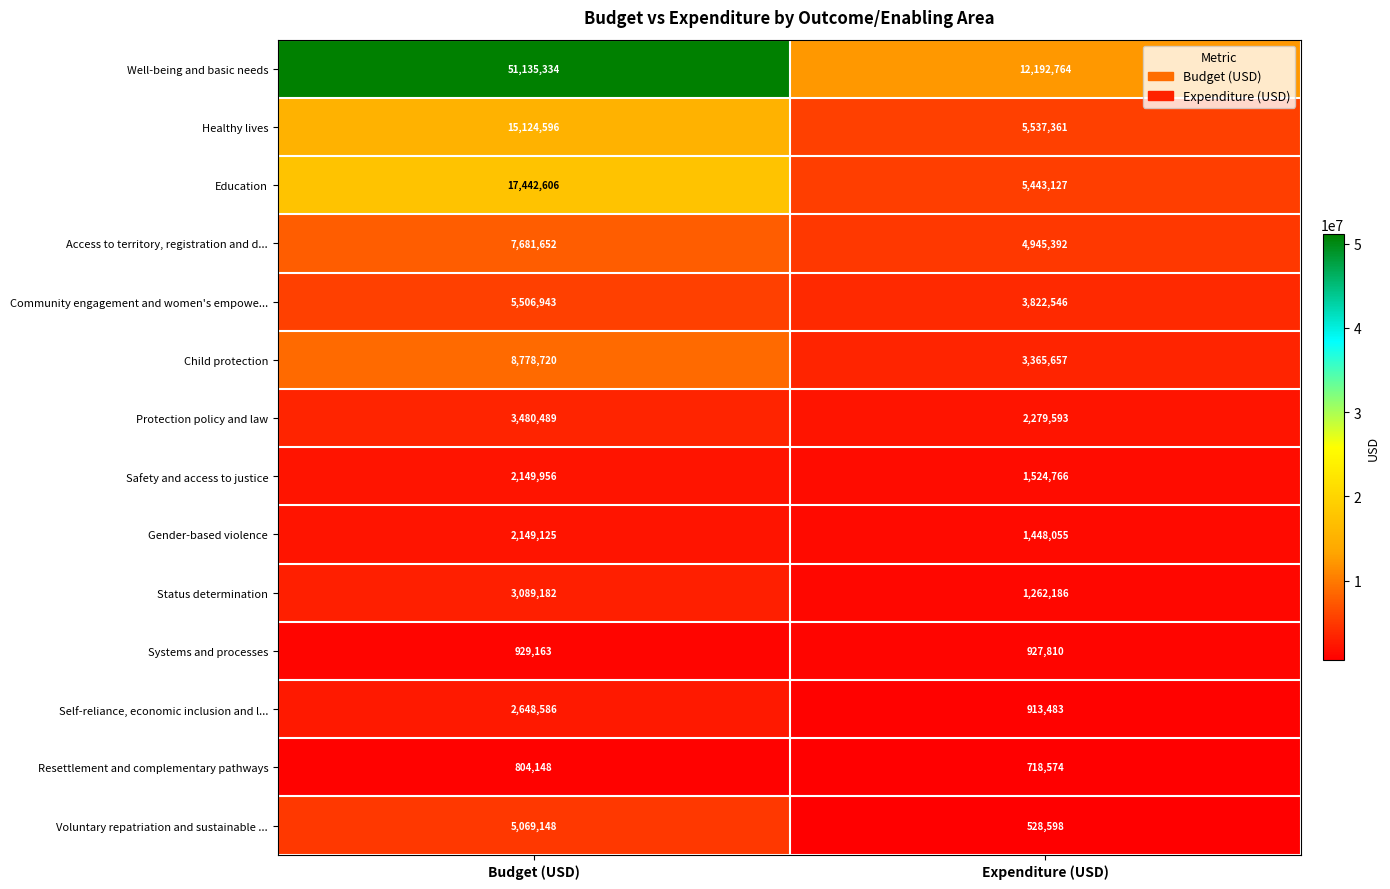

At Expenditure (USD), list the series in order from largest to smallest.

Well-being and basic needs, Healthy lives, Education, Access to territory, registration and d..., Community engagement and women's empowe..., Child protection, Protection policy and law, Safety and access to justice, Gender-based violence, Status determination, Systems and processes, Self-reliance, economic inclusion and l..., Resettlement and complementary pathways, Voluntary repatriation and sustainable ...